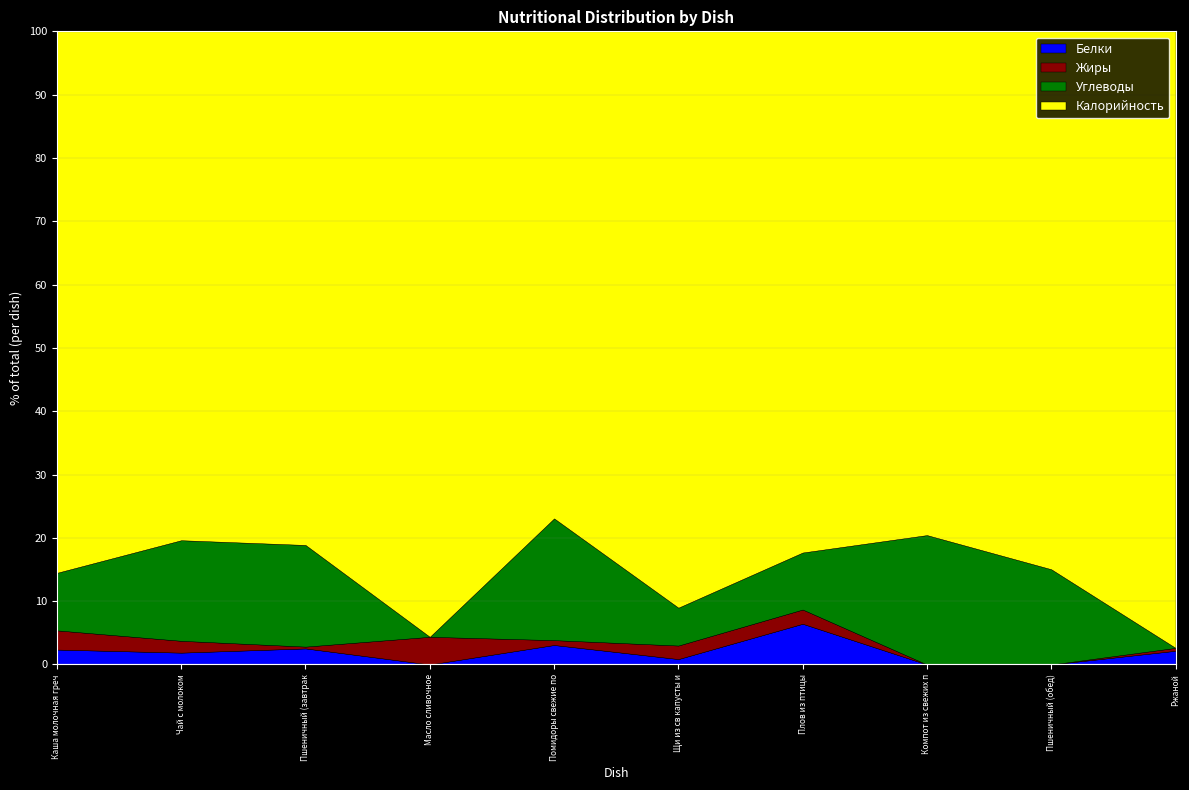

At which label does Белки reach its peak?

Плов из птицы